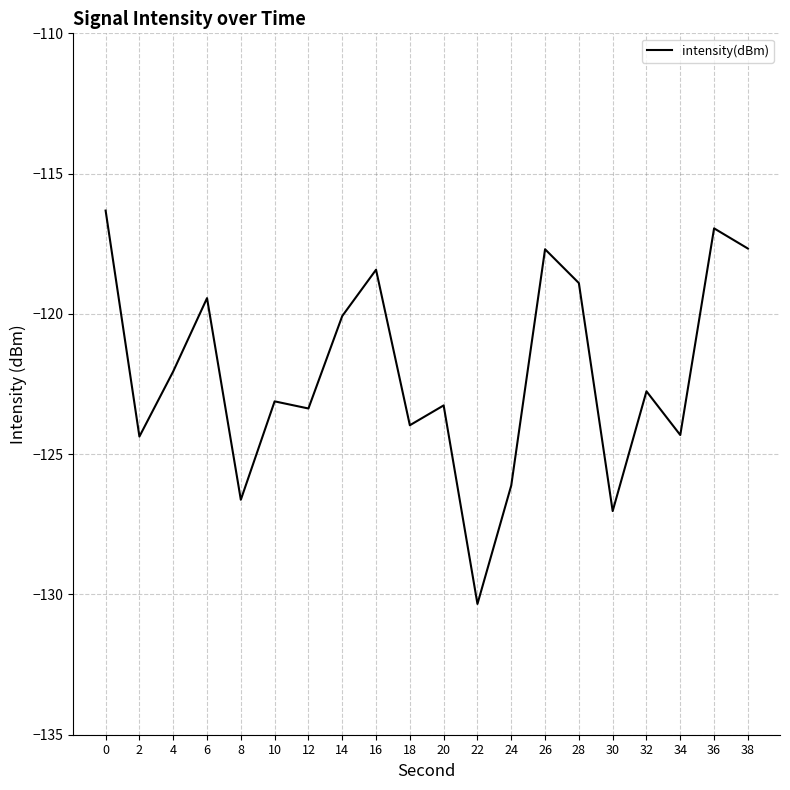

Which label corresponds to the smallest value in the chart?

22